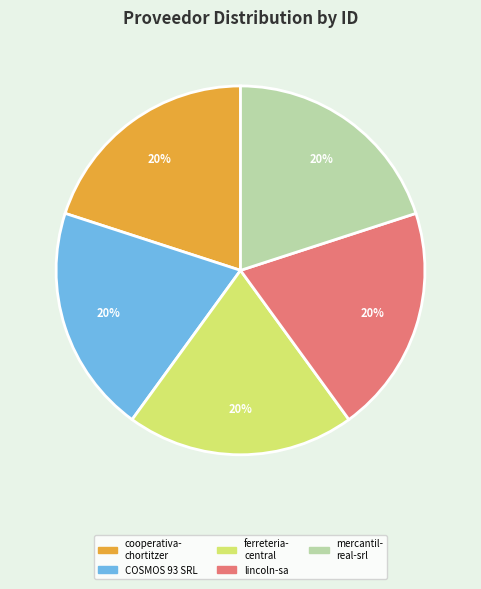

How many slices are in this pie chart?

5